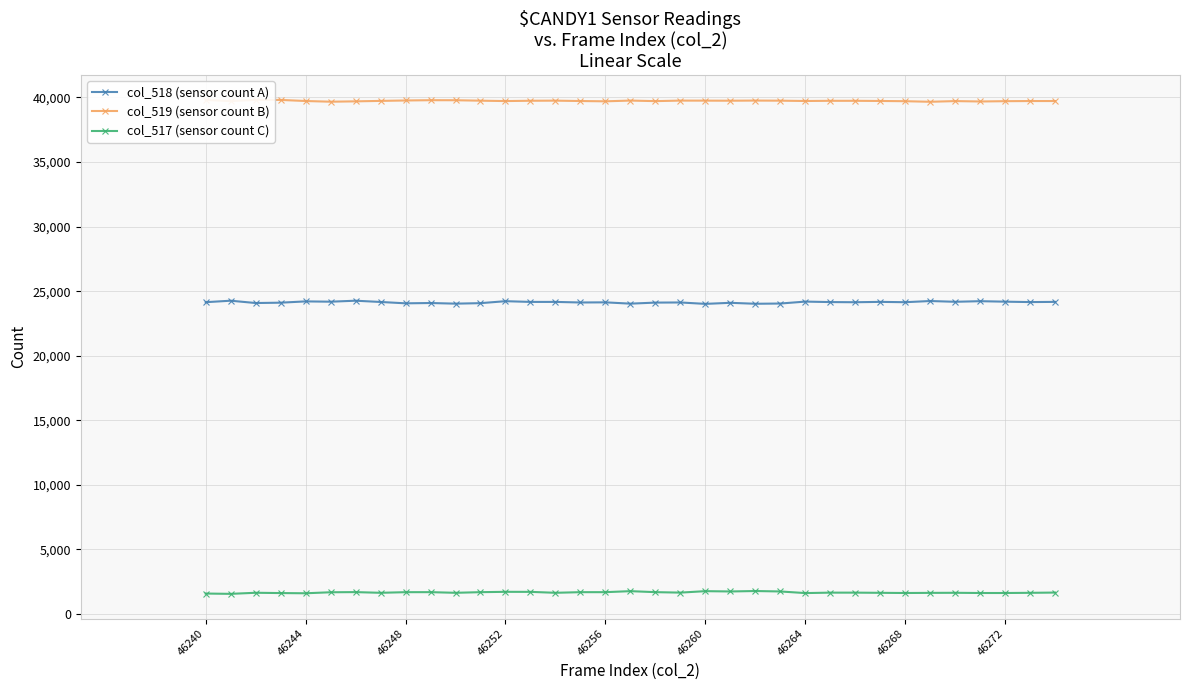

True or false: col_518 (sensor count A) has more than 2 interior local peaks.

True